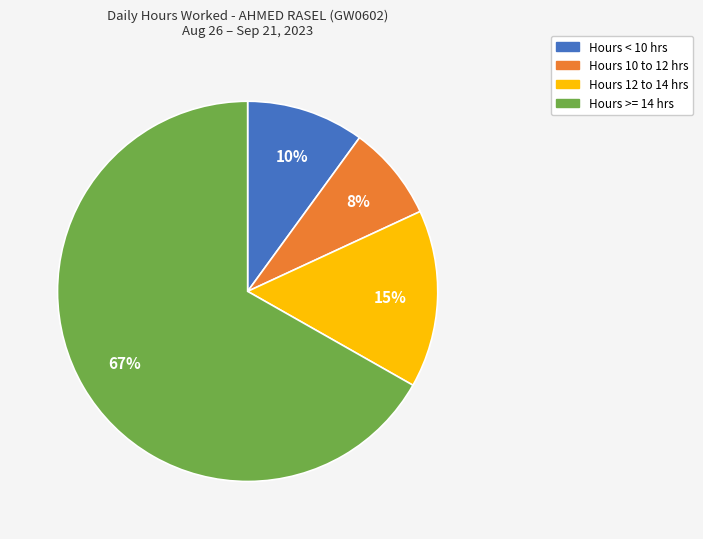

Which slice is the largest?

Hours >= 14 hrs